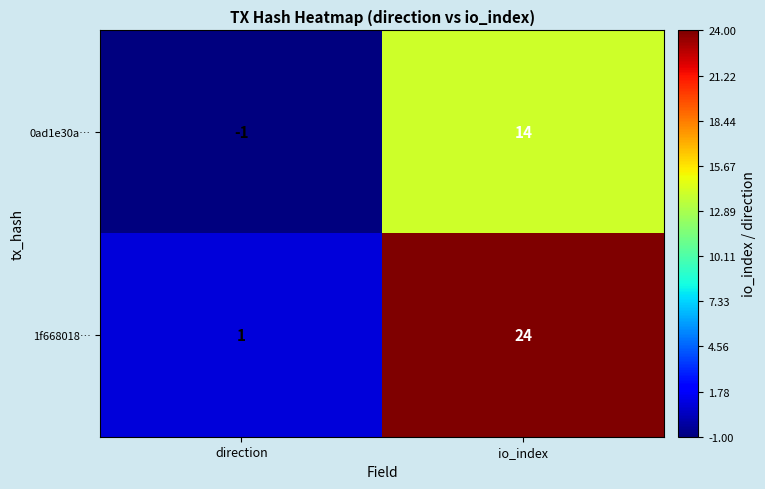

At which category does the chart reach its peak across all series?

io_index